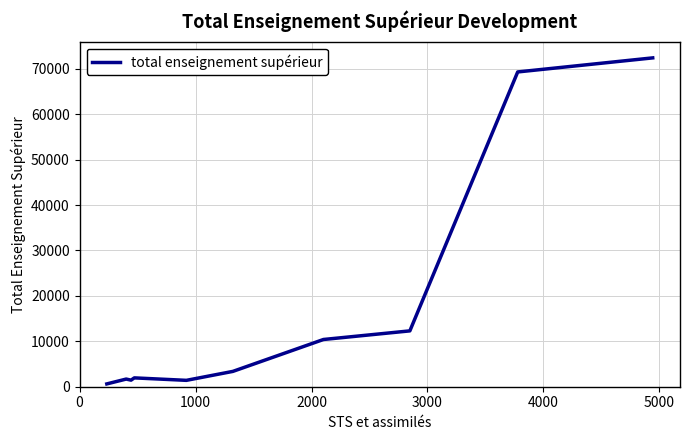

What is the average value?

17485